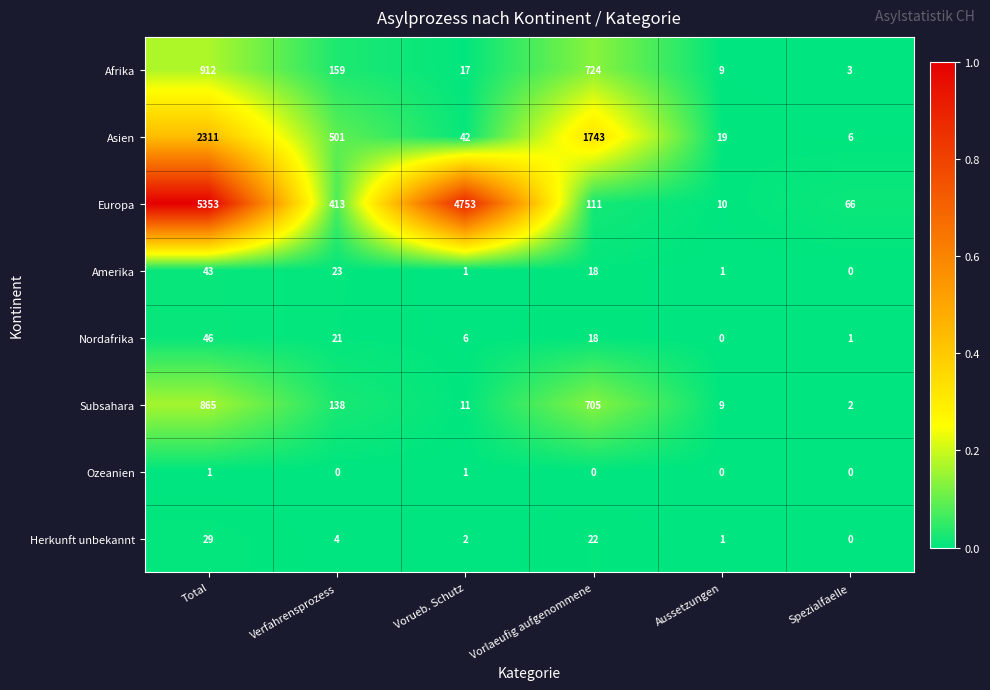

What is the difference between the Europa values at Total and Verfahrensprozess?

4940